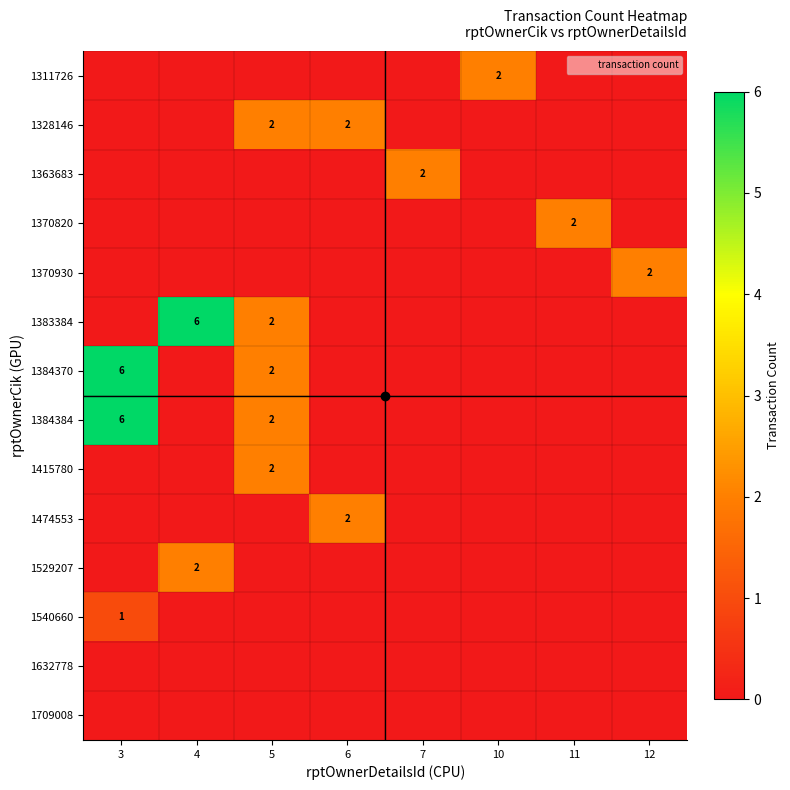

Rank the series at 12 from lowest to highest value.

1311726, 1328146, 1363683, 1370820, 1383384, 1384370, 1384384, 1415780, 1474553, 1529207, 1540660, 1632778, 1709008, 1370930